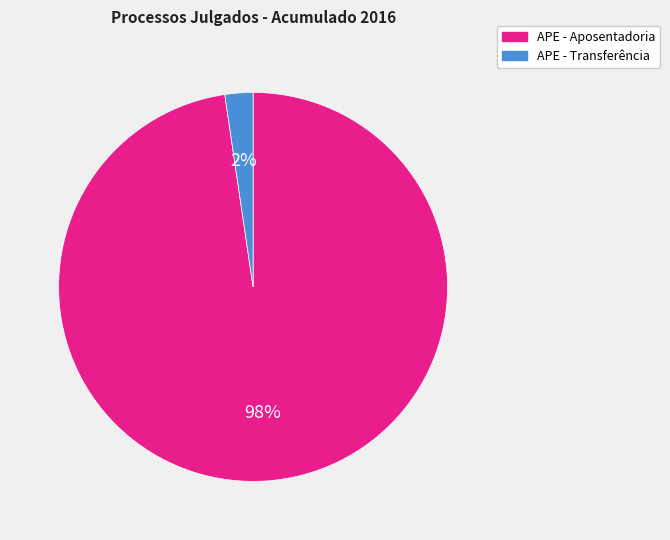

To the nearest percent, what is the average slice percentage?

50%